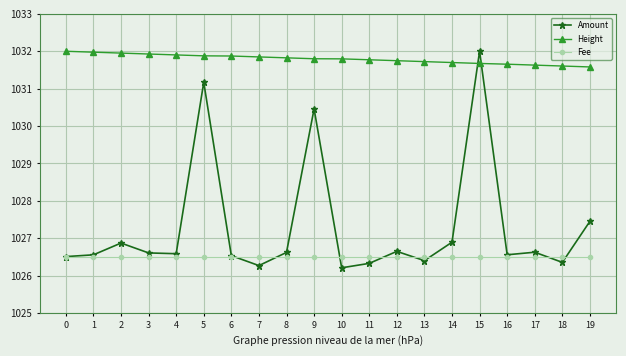

Which series has the widest spread of values?

Amount